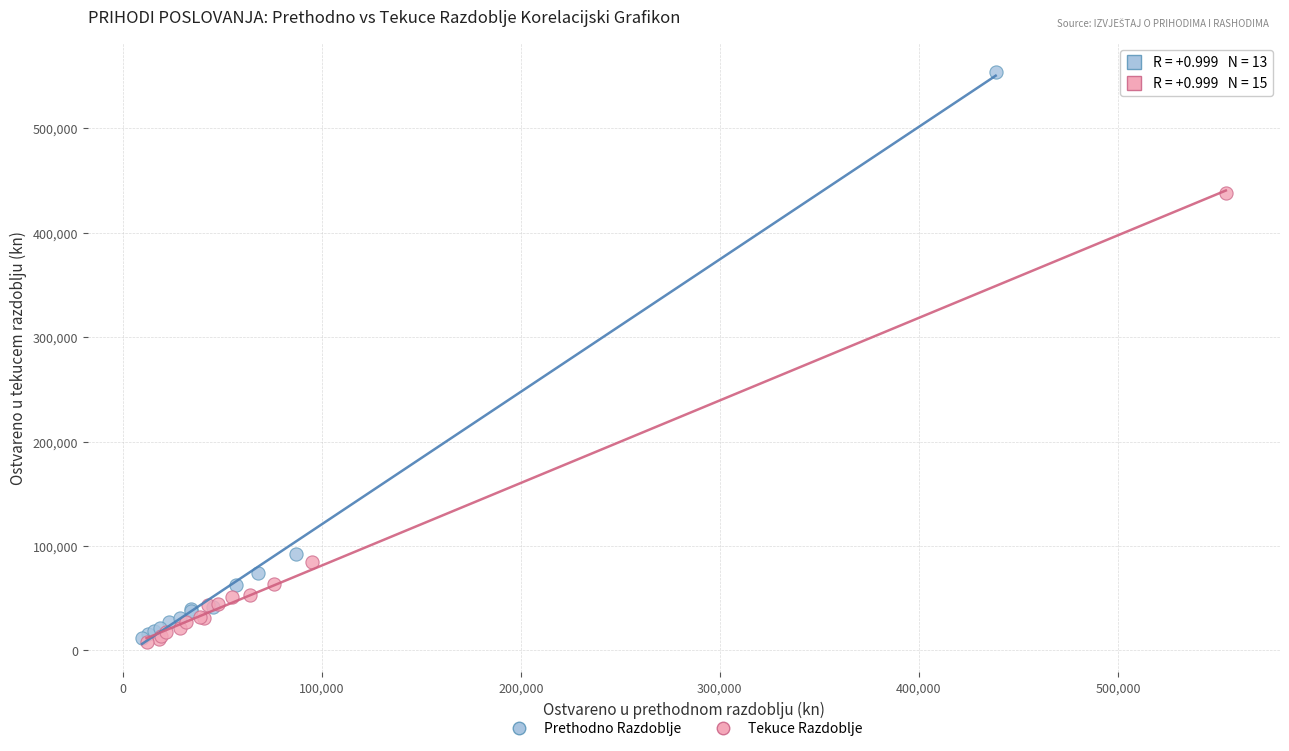

Which series contains the highest Y value?

Prethodno Razdoblje